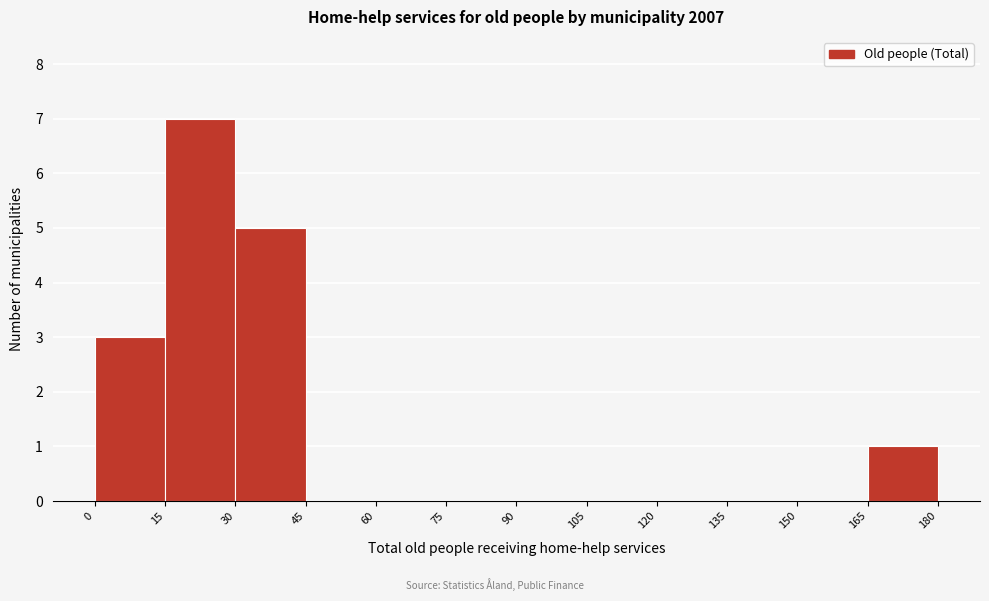

Over which range of the x-axis is the bar tallest?

15 to 30